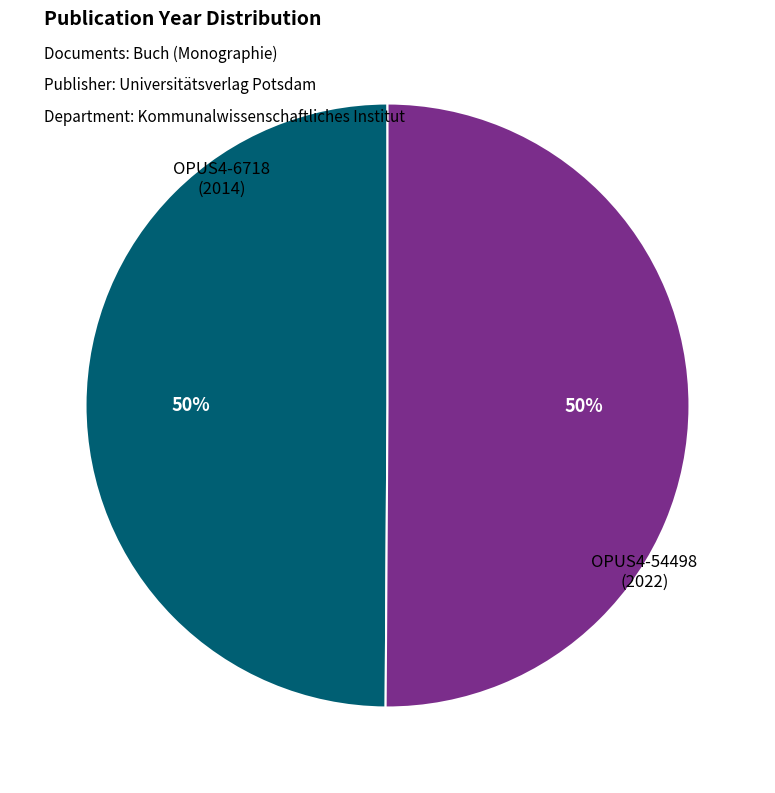

What is the ratio of the value at OPUS4-6718 to the value at OPUS4-54498?

1.0